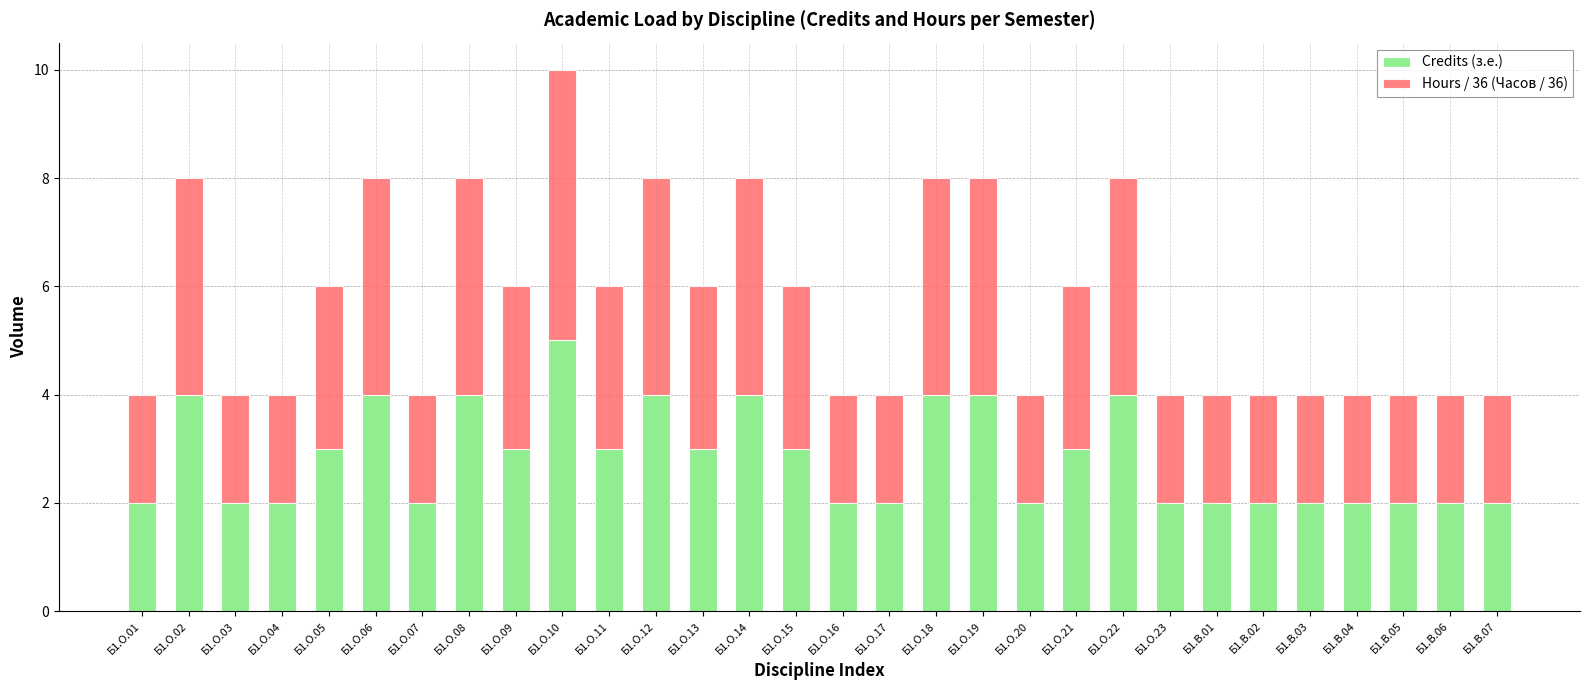

What is the average value of the Credits (з.е.) series?

3